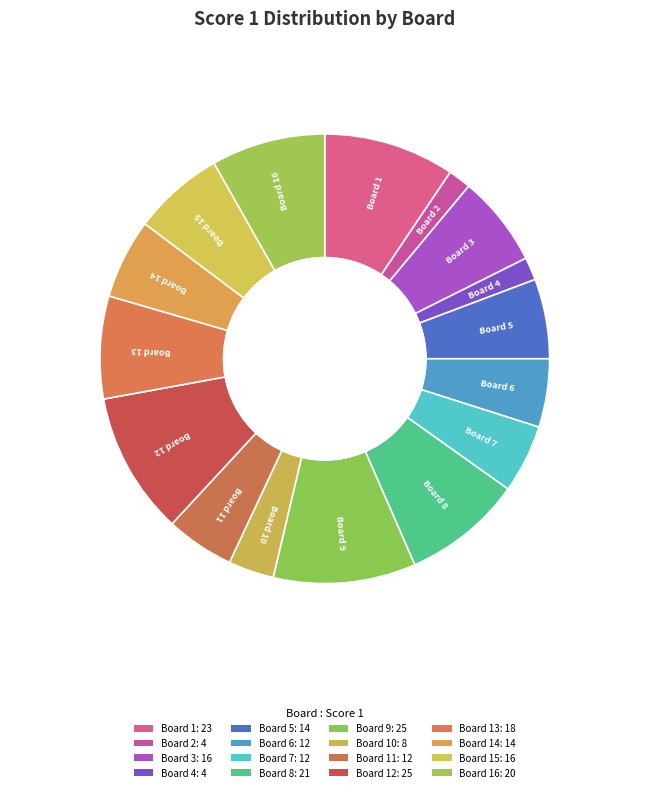

The Board 13 slice represents 2% of the pie. True or false?

False